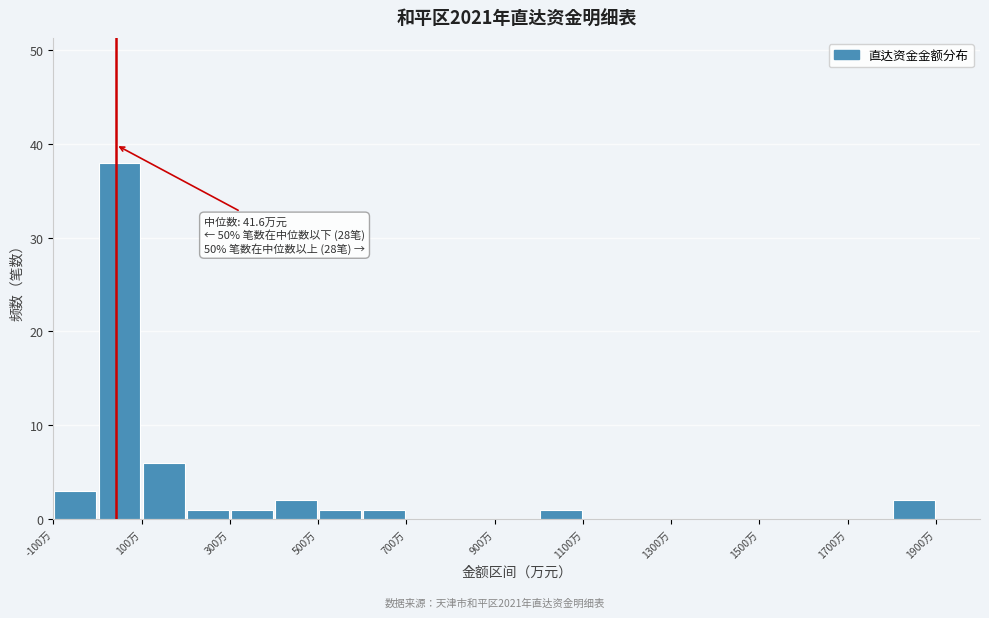

Over which range of the x-axis is the bar tallest?

0 to 100